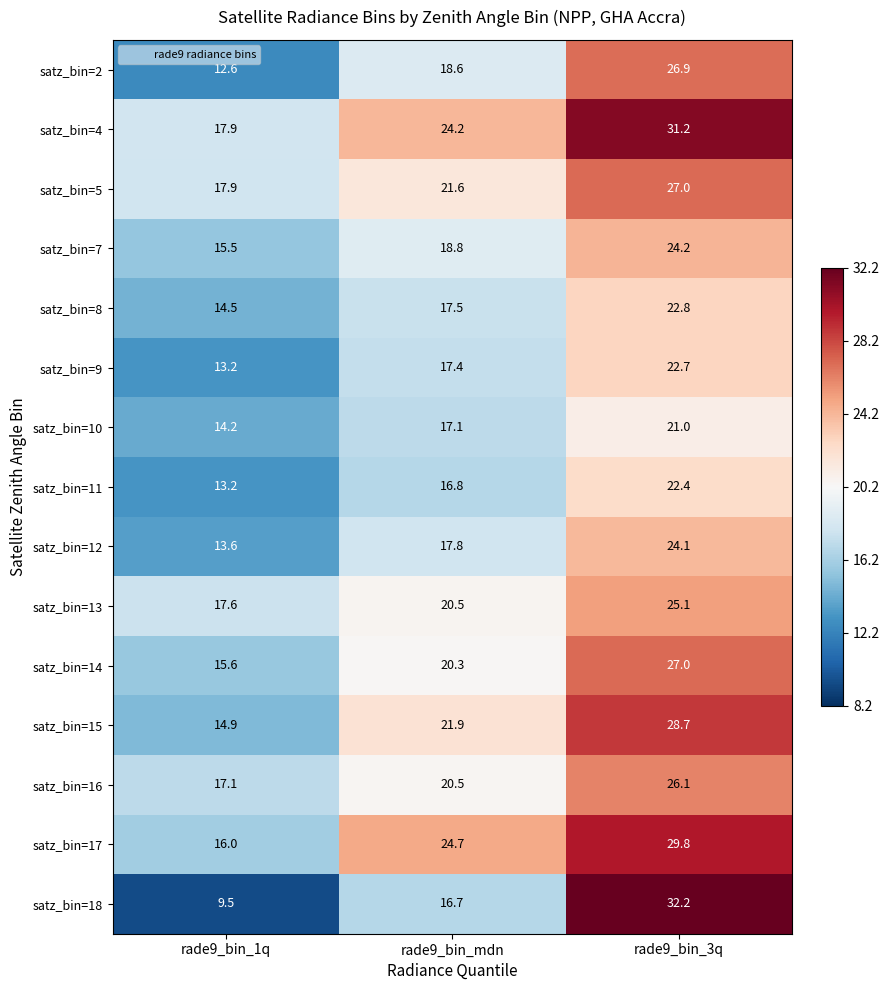

What is the smallest value displayed?

9.5